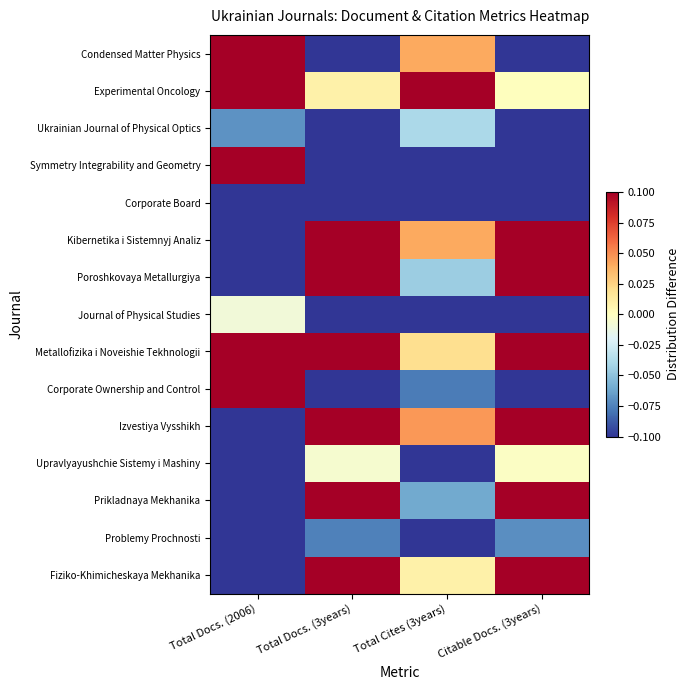

Reading left to right, what are all the values shown in this chart?

Condensed Matter Physics: Total Docs. (2006)=0.1	Total Docs. (3years)=-0.1	Total Cites (3years)=0.0	Citable Docs. (3years)=-0.1
Experimental Oncology: Total Docs. (2006)=0.1	Total Docs. (3years)=0.0	Total Cites (3years)=0.1	Citable Docs. (3years)=0.0
Ukrainian Journal of Physical Optics: Total Docs. (2006)=-0.1	Total Docs. (3years)=-0.1	Total Cites (3years)=-0.0	Citable Docs. (3years)=-0.1
Symmetry Integrability and Geometry: Total Docs. (2006)=0.1	Total Docs. (3years)=-0.1	Total Cites (3years)=-0.1	Citable Docs. (3years)=-0.1
Corporate Board: Total Docs. (2006)=-0.1	Total Docs. (3years)=-0.1	Total Cites (3years)=-0.1	Citable Docs. (3years)=-0.1
Kibernetika i Sistemnyj Analiz: Total Docs. (2006)=-0.1	Total Docs. (3years)=0.1	Total Cites (3years)=0.0	Citable Docs. (3years)=0.1
Poroshkovaya Metallurgiya: Total Docs. (2006)=-0.1	Total Docs. (3years)=0.1	Total Cites (3years)=-0.0	Citable Docs. (3years)=0.1
Journal of Physical Studies: Total Docs. (2006)=-0.0	Total Docs. (3years)=-0.1	Total Cites (3years)=-0.1	Citable Docs. (3years)=-0.1
Metallofizika i Noveishie Tekhnologii: Total Docs. (2006)=0.1	Total Docs. (3years)=0.1	Total Cites (3years)=0.0	Citable Docs. (3years)=0.1
Corporate Ownership and Control: Total Docs. (2006)=0.1	Total Docs. (3years)=-0.1	Total Cites (3years)=-0.1	Citable Docs. (3years)=-0.1
Izvestiya Vysshikh: Total Docs. (2006)=-0.1	Total Docs. (3years)=0.1	Total Cites (3years)=0.0	Citable Docs. (3years)=0.1
Upravlyayushchie Sistemy i Mashiny: Total Docs. (2006)=-0.1	Total Docs. (3years)=-0.0	Total Cites (3years)=-0.1	Citable Docs. (3years)=-0.0
Prikladnaya Mekhanika: Total Docs. (2006)=-0.1	Total Docs. (3years)=0.1	Total Cites (3years)=-0.1	Citable Docs. (3years)=0.1
Problemy Prochnosti: Total Docs. (2006)=-0.1	Total Docs. (3years)=-0.1	Total Cites (3years)=-0.1	Citable Docs. (3years)=-0.1
Fiziko-Khimicheskaya Mekhanika: Total Docs. (2006)=-0.1	Total Docs. (3years)=0.1	Total Cites (3years)=0.0	Citable Docs. (3years)=0.1